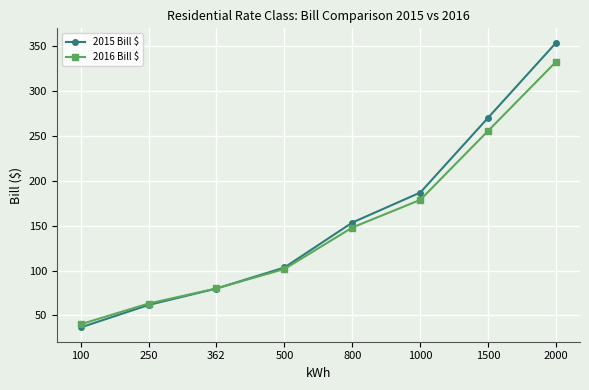

Rank the series by their maximum value, from lowest to highest.

2016 Bill $, 2015 Bill $